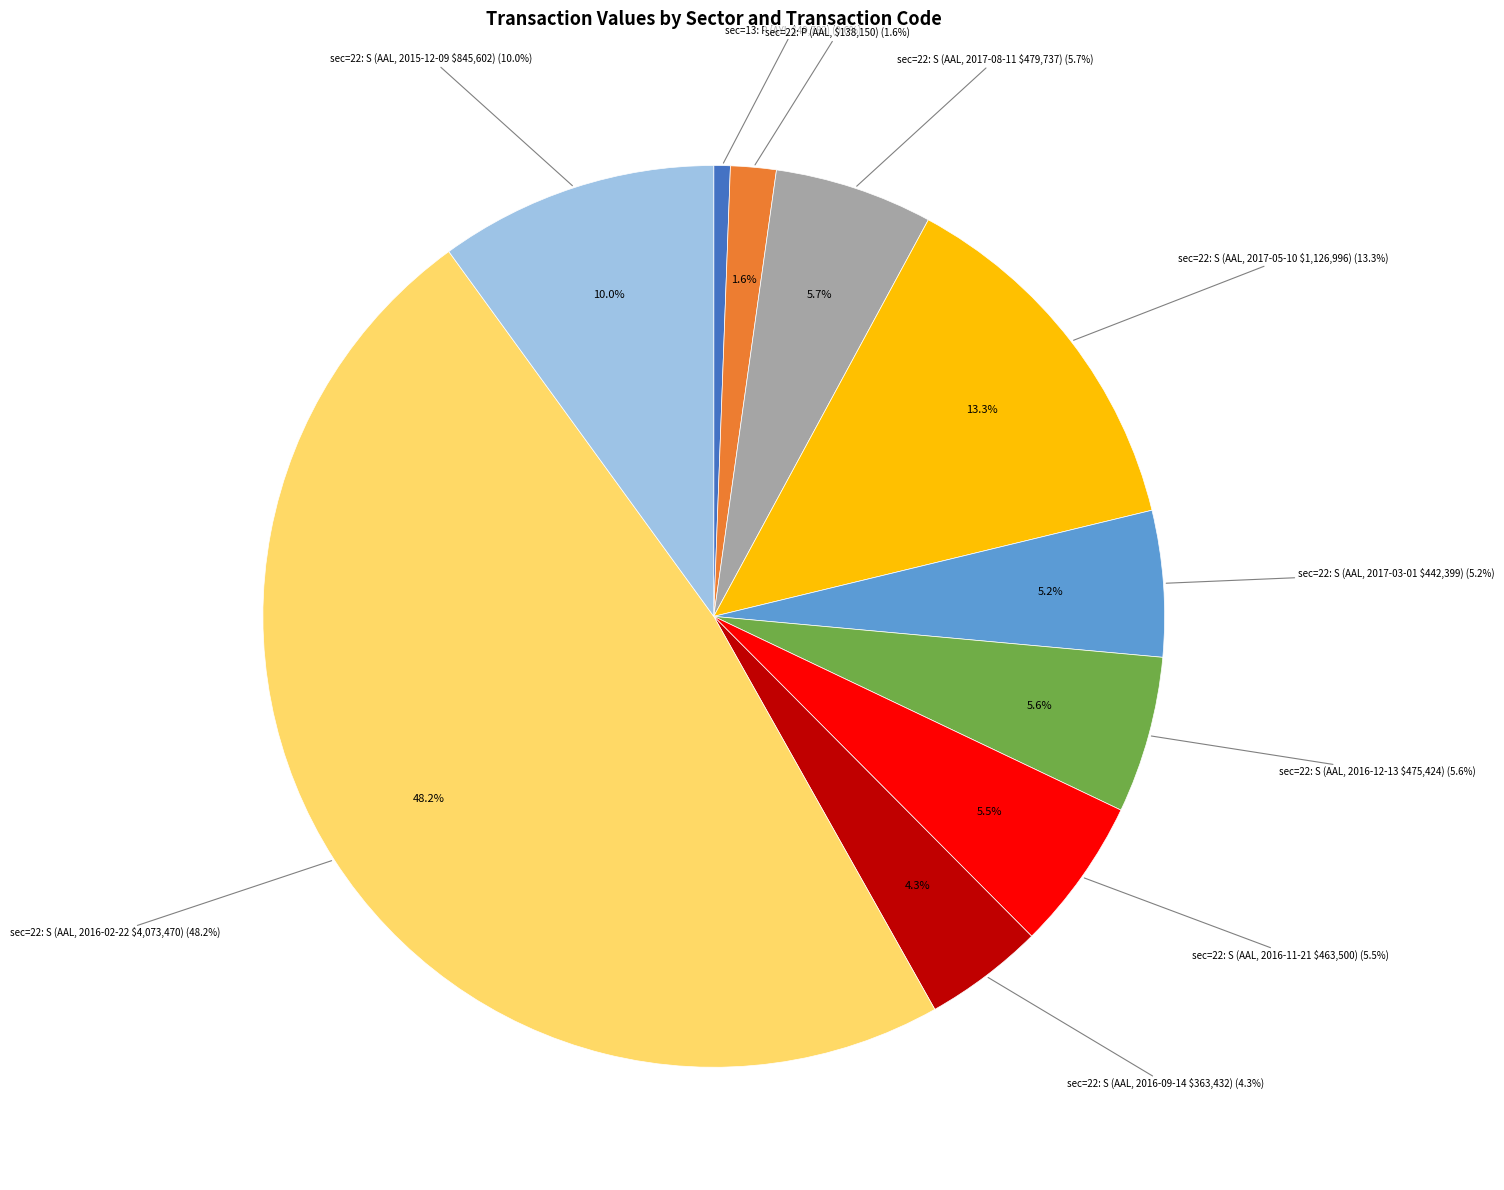

How many segments does this pie chart have?

2